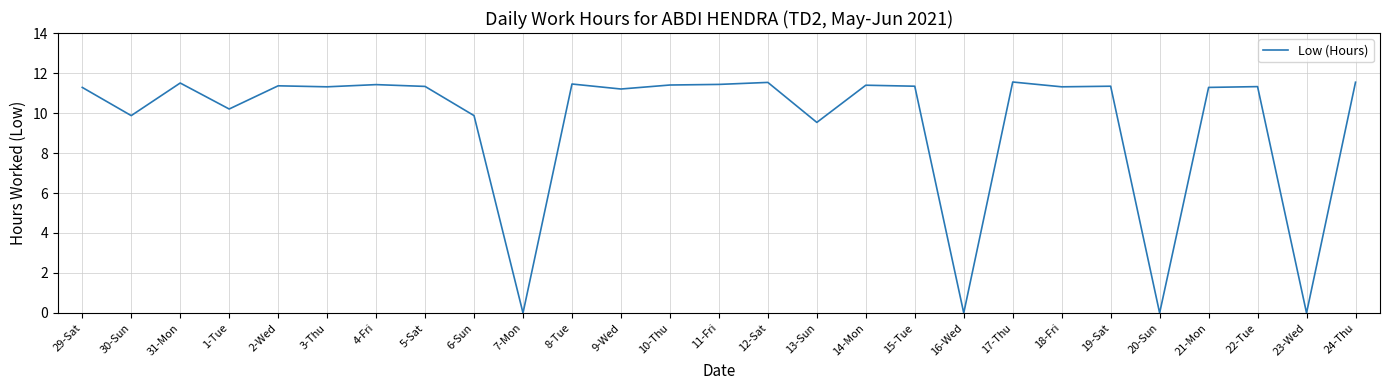

At which label is the value closest to 5?

13-Sun